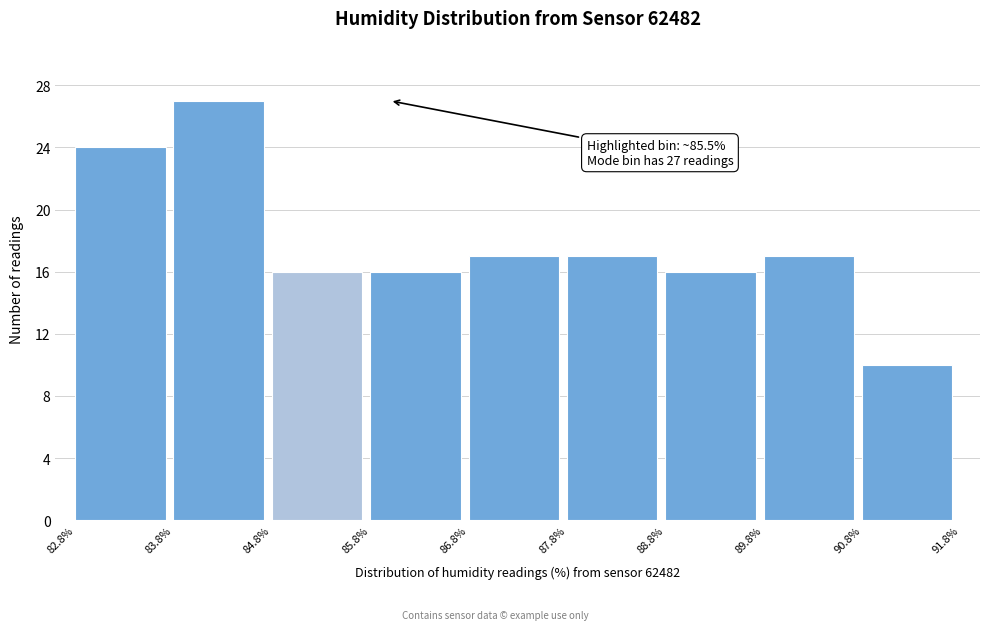

Over which range of the x-axis is the bar tallest?

83.8% to 84.8%